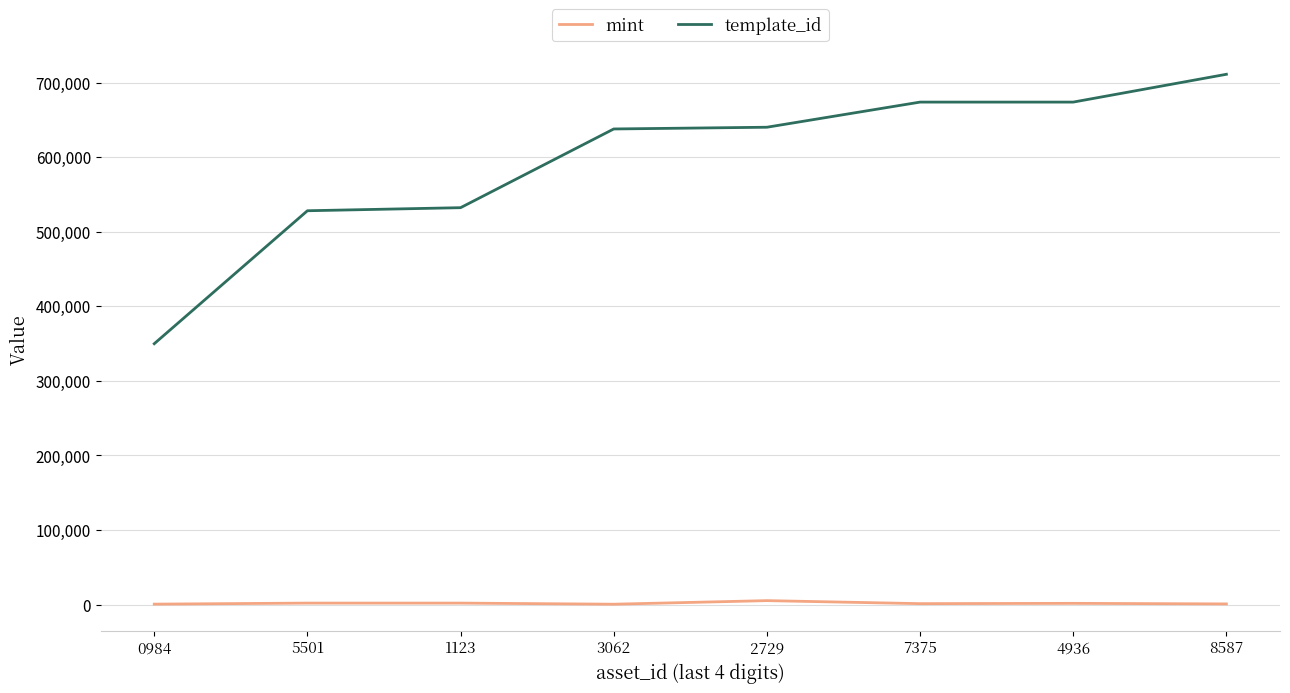

Between 3062 and 7375, which series saw the biggest shift?

template_id